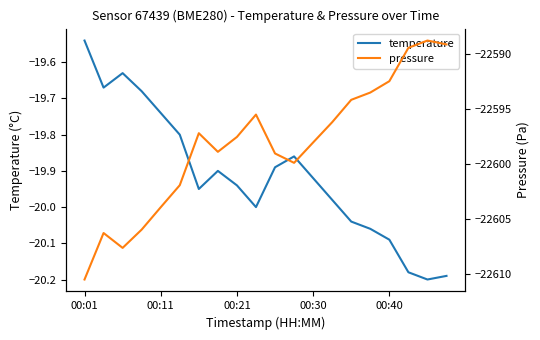

What is the sum of all temperature values?

-398.3